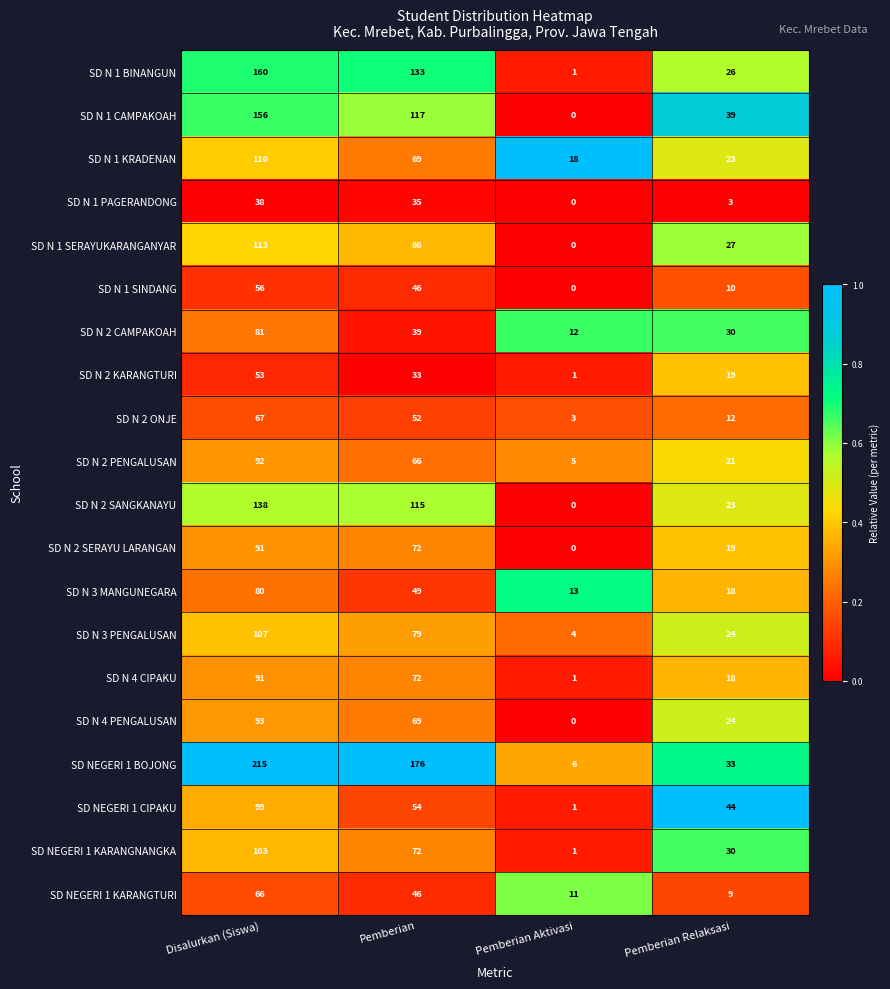

Rank the categories by SD N 3 MANGUNEGARA value from lowest to highest.

Pemberian Aktivasi, Pemberian Relaksasi, Pemberian, Disalurkan (Siswa)